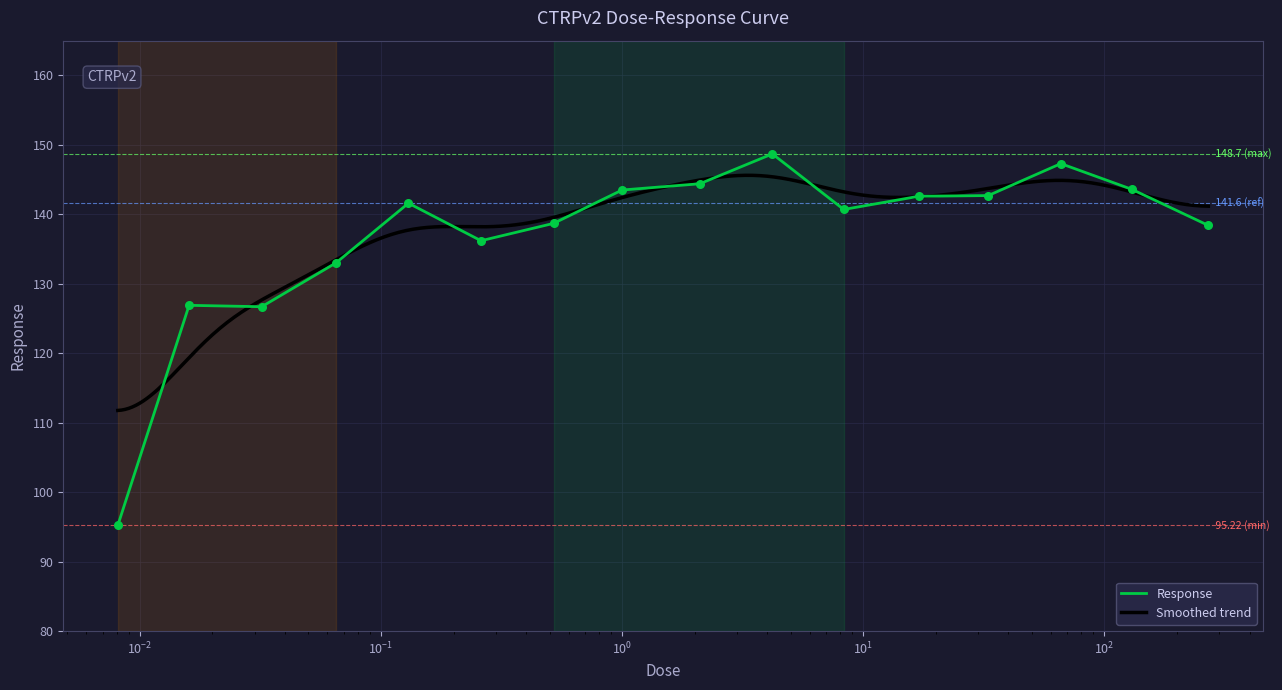

Approximately how many times larger is the value at 8.3 compared to 0.26?

1.0